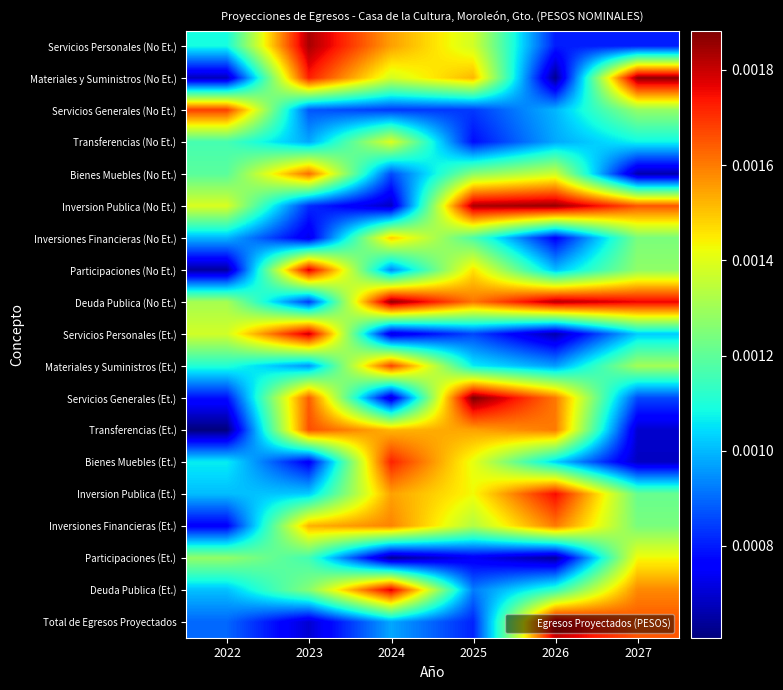

How many data points does each series have?

6